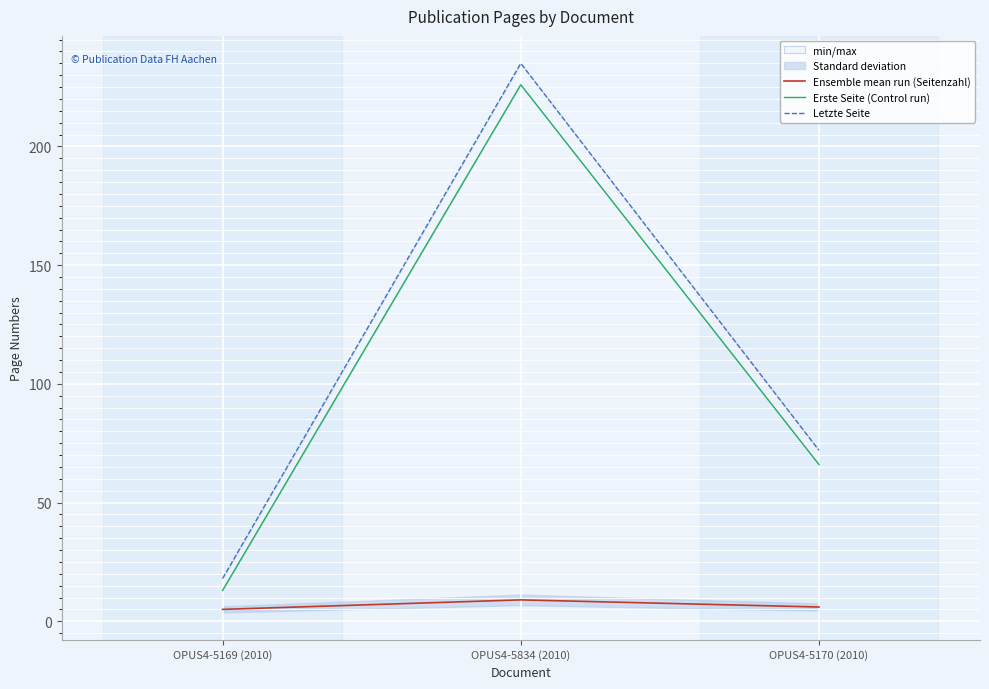

What is the value of the Letzte Seite point at the 1st from the left?

18